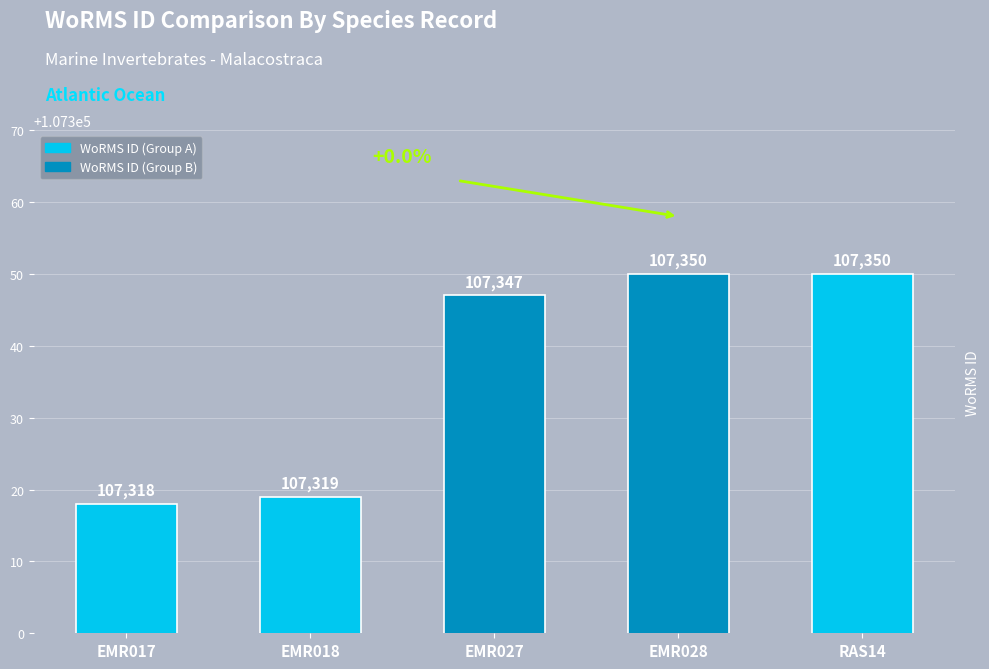

Reading left to right, transcribe all the data shown in this chart.

EMR017=107318	EMR018=107319	EMR027=107347	EMR028=107350	RAS14=107350